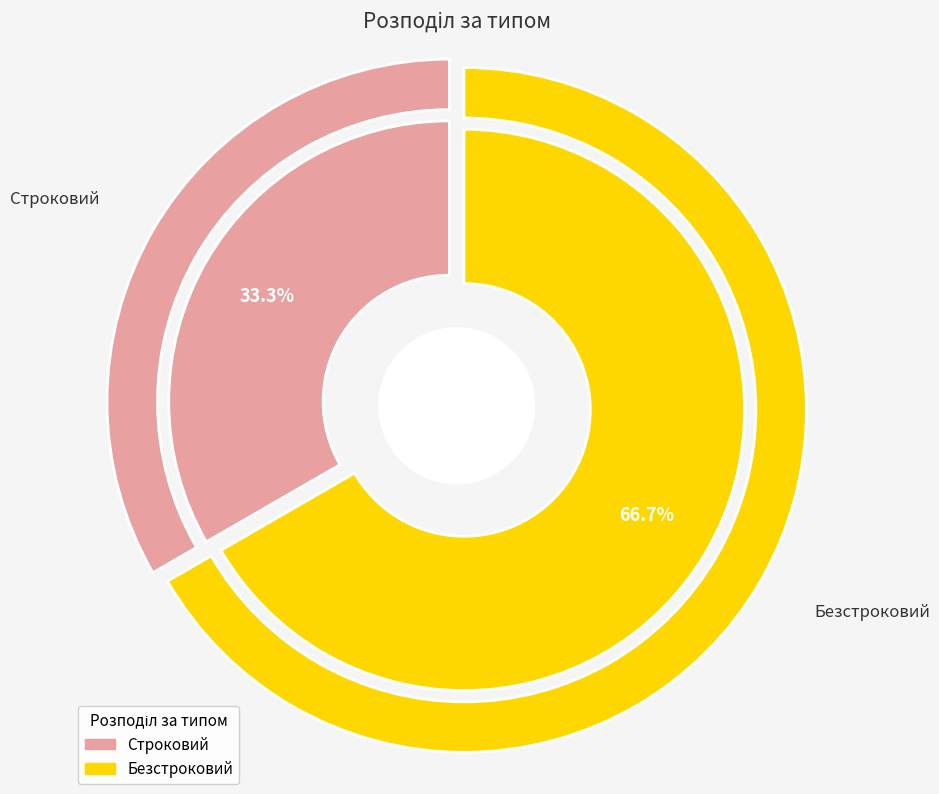

How much of the chart is everything except Безстроковий?

33.3%